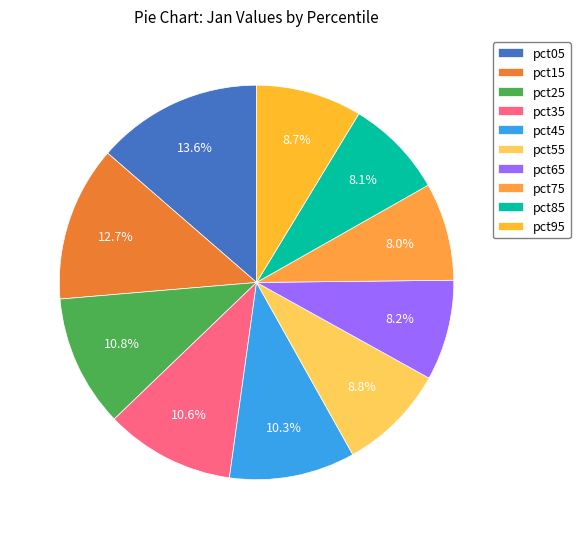

To the nearest percent, what percentage of the pie is pct35?

11%